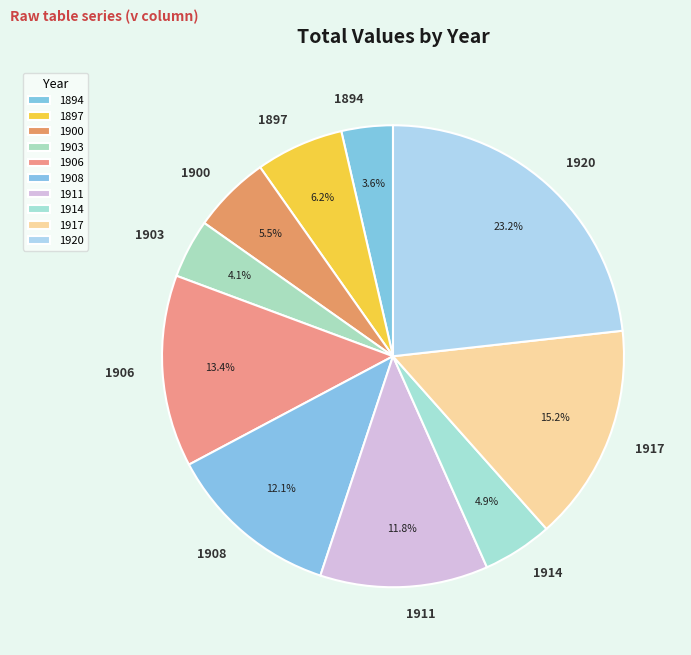

What is the ratio of the value at 1897 to the value at 1900?

1.1